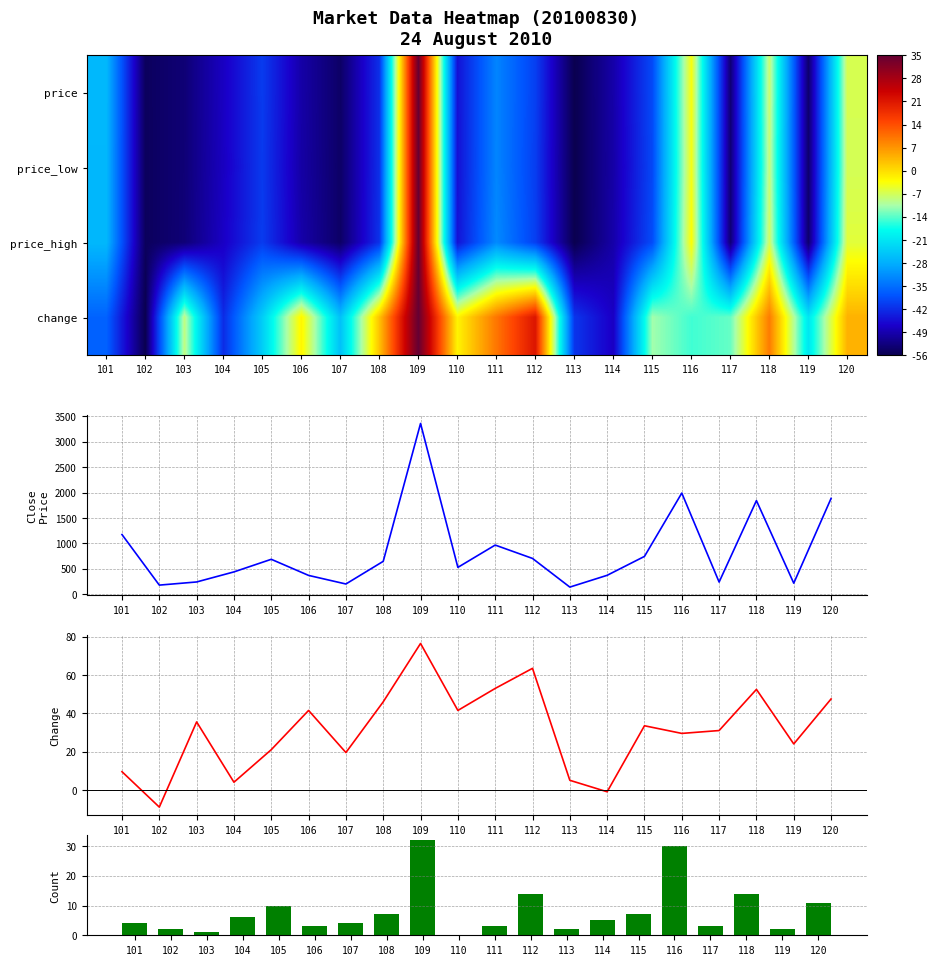

Which has a higher value, 105 or 104?

105